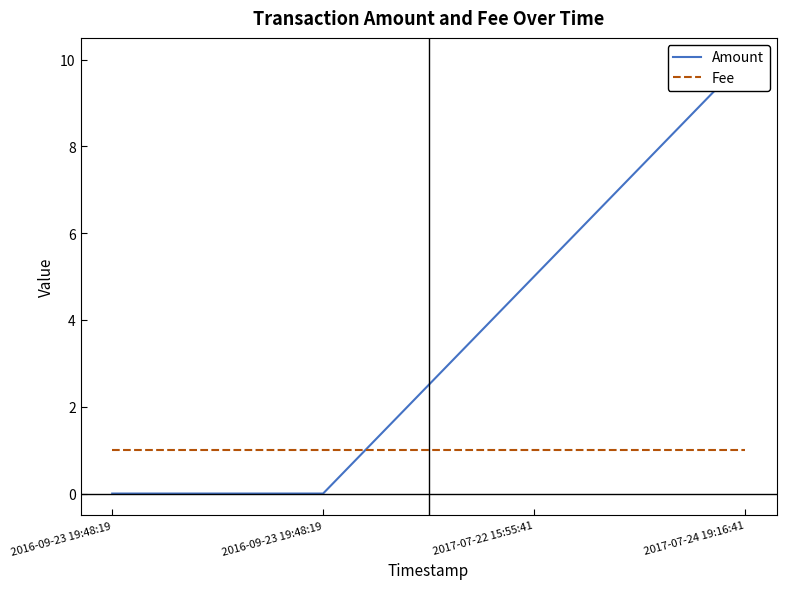

What is the total value across all series at 2017-07-22 15:55:41?

6